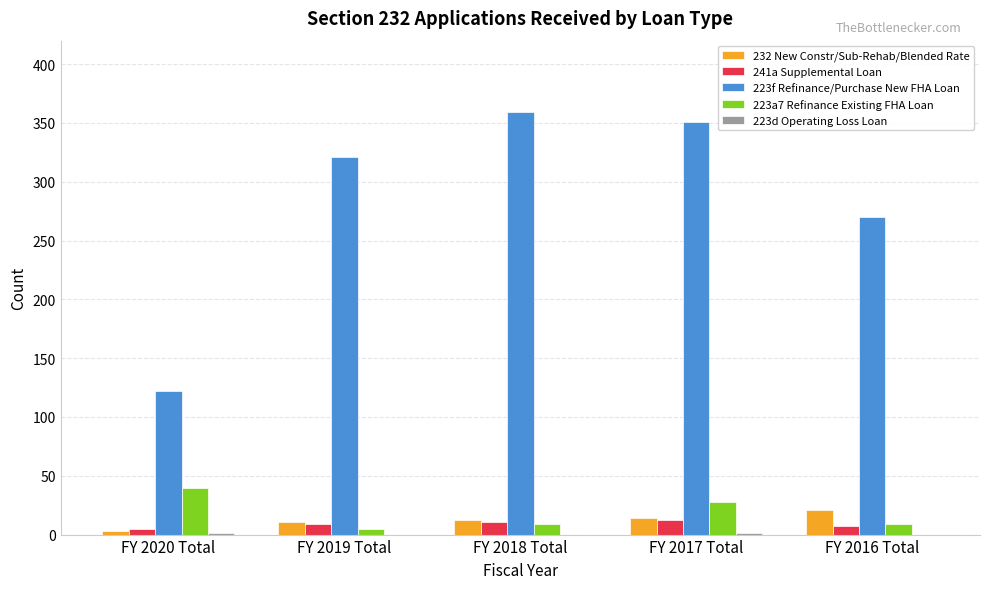

Which series has the largest range (max minus min)?

223f Refinance/Purchase New FHA Loan